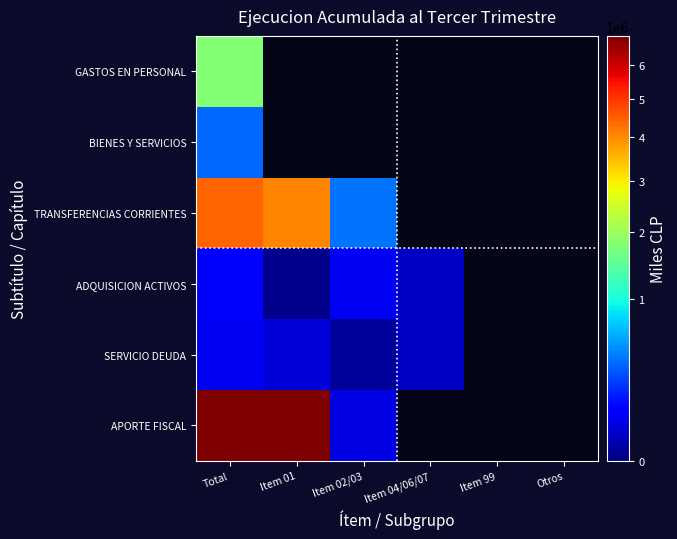

At how many categories does at least one series exceed 1521205?

2